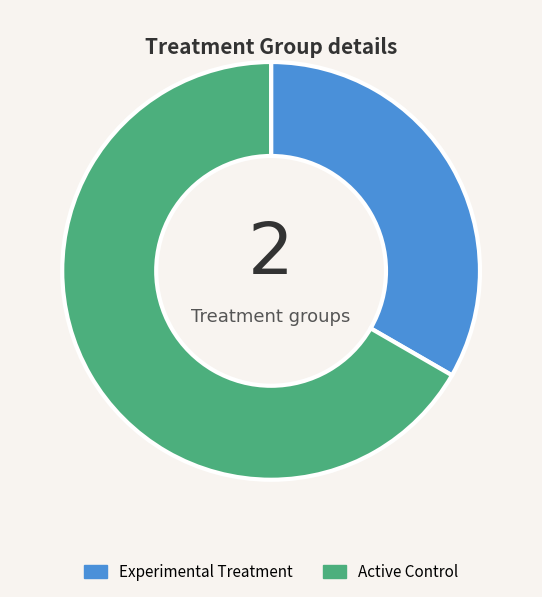

Rank the categories by value from lowest to highest.

Experimental Treatment, Active Control